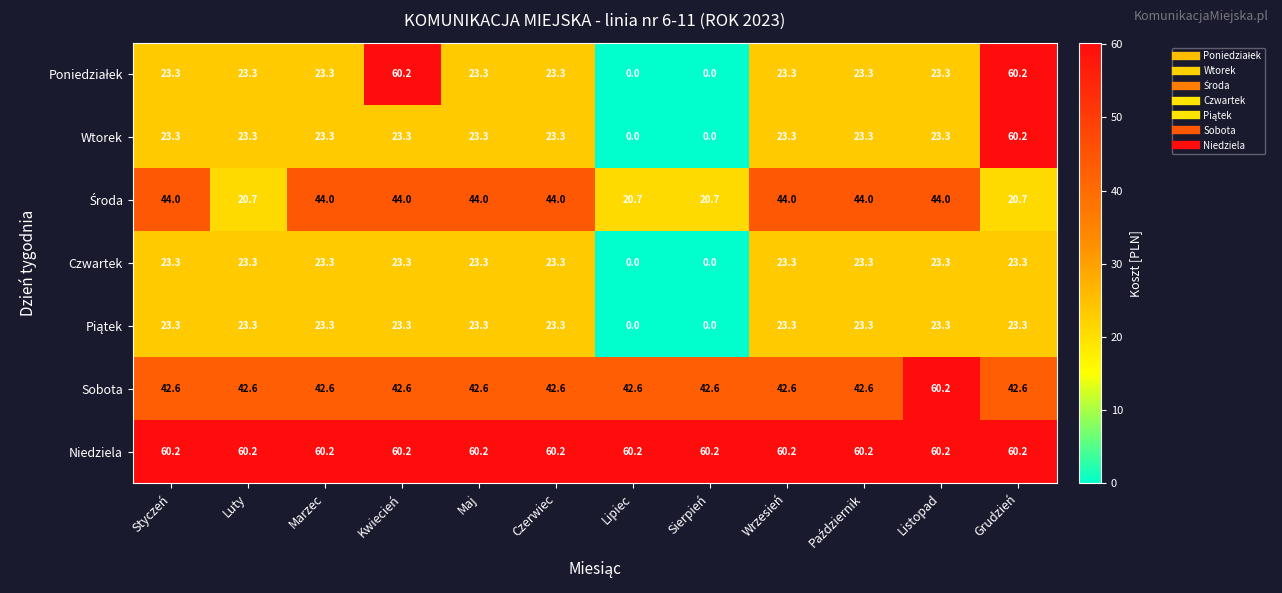

True or false: Niedziela has a value of 60.2 at Listopad.

True